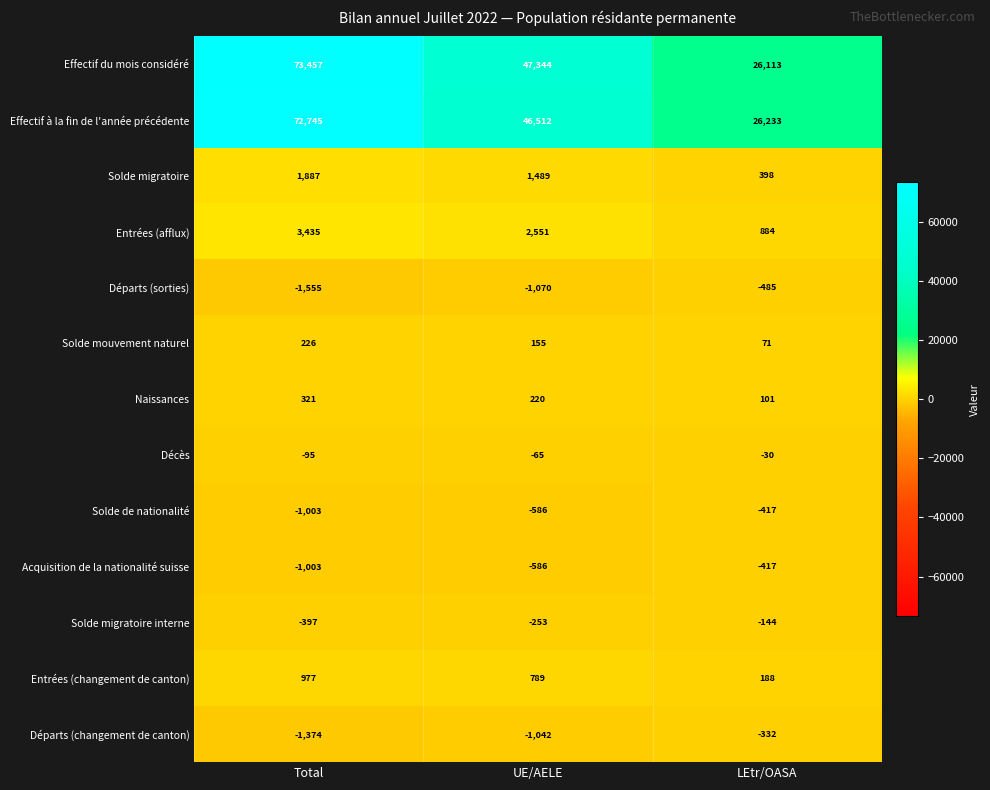

What is the smallest value displayed?

-1555